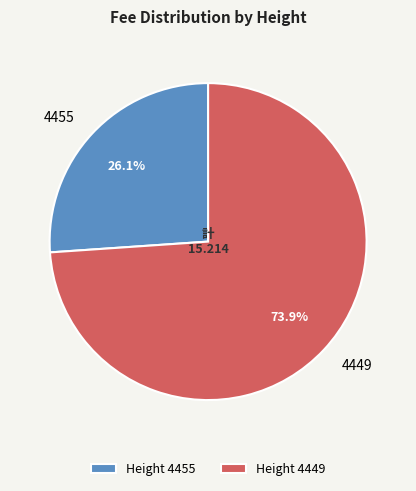

How much of the chart is everything except 4455?

73.9%